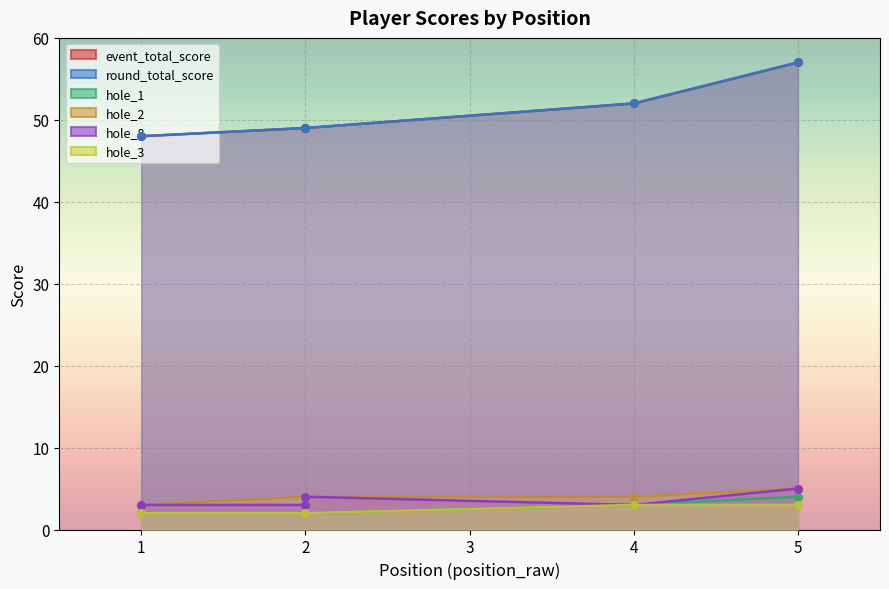

At how many categories does at least one series exceed 20?

5